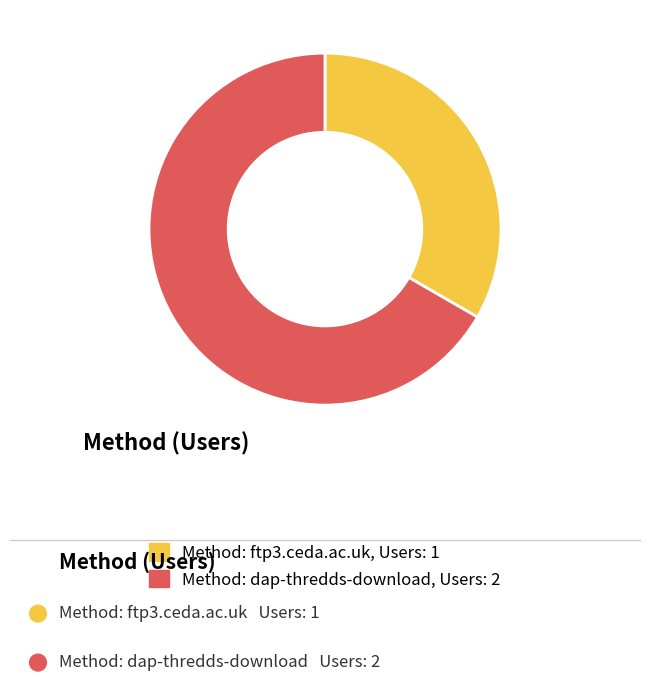

Does any single category account for the majority?

Yes